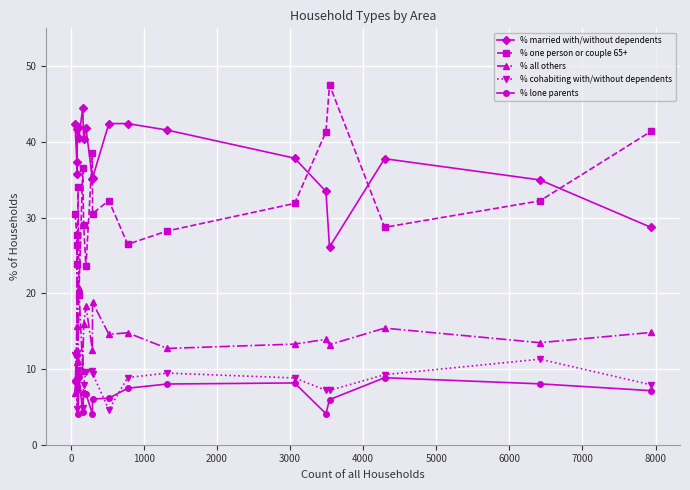

How many lines are shown in the chart?

5